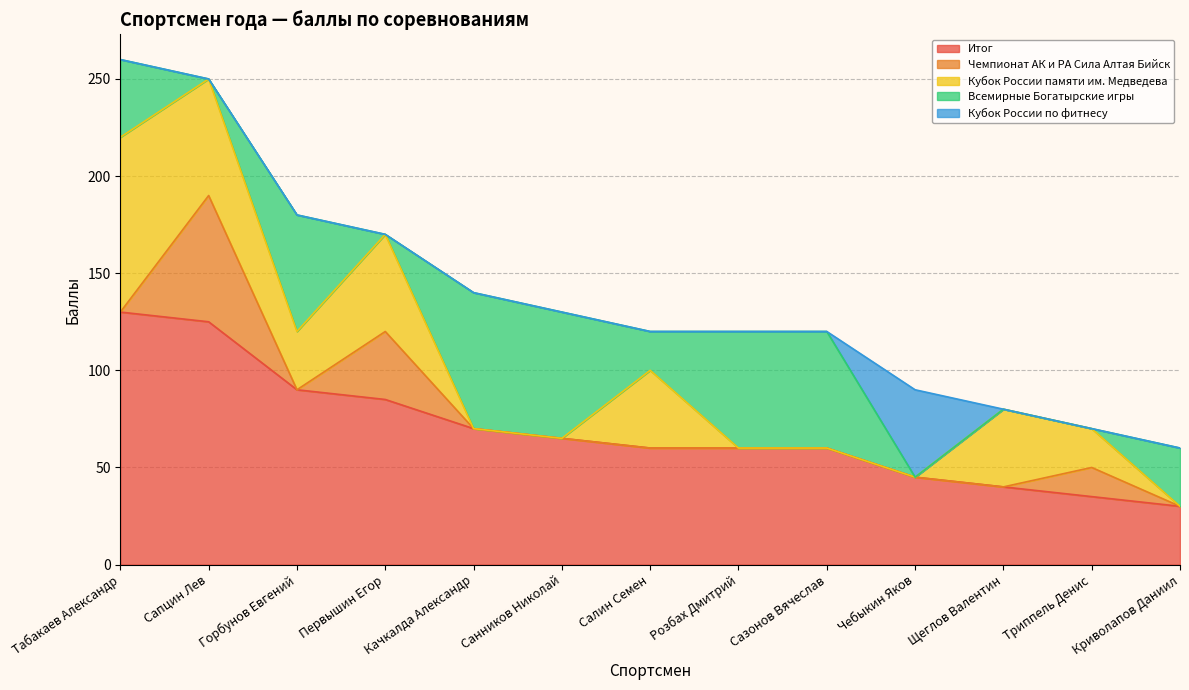

How many intersections are there between Кубок России по фитнесу and Кубок России памяти им. Медведева?

1